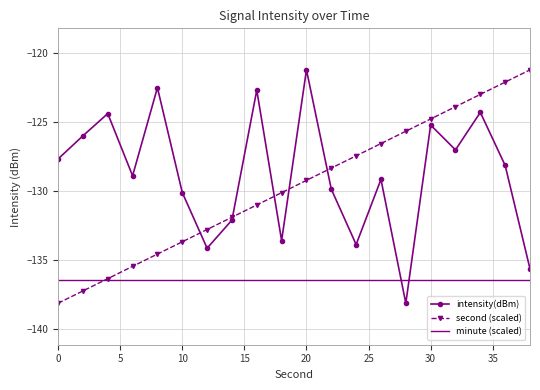

Which series has the largest total across all categories?

intensity(dBm)